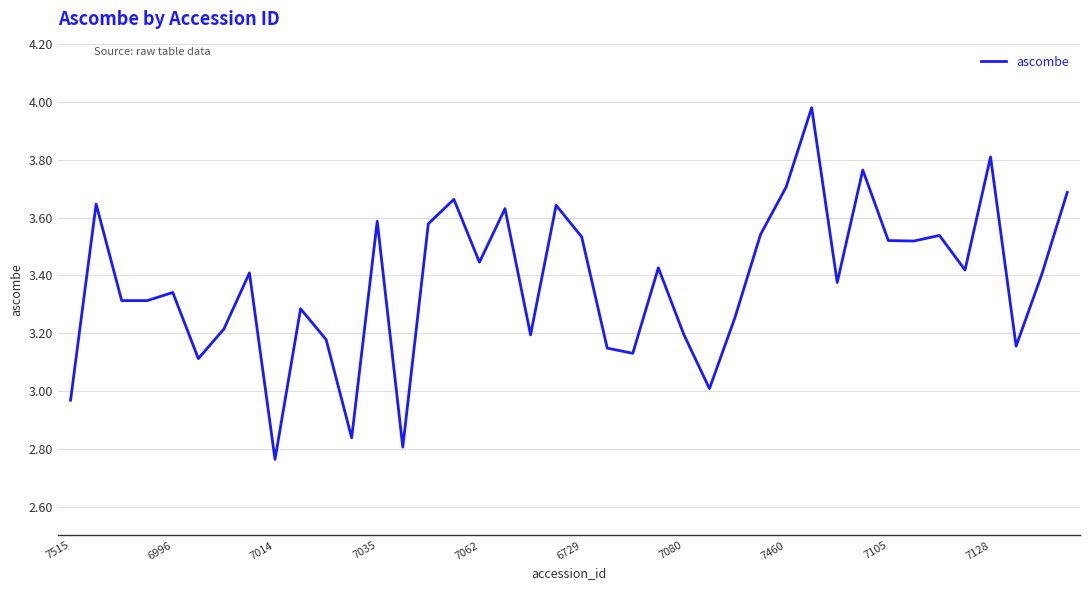

At which category does the chart reach its minimum across all series?

7014